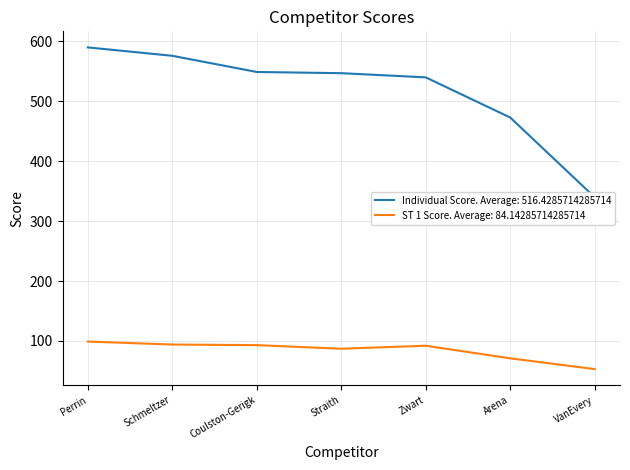

At how many categories does at least one series exceed 127?

7